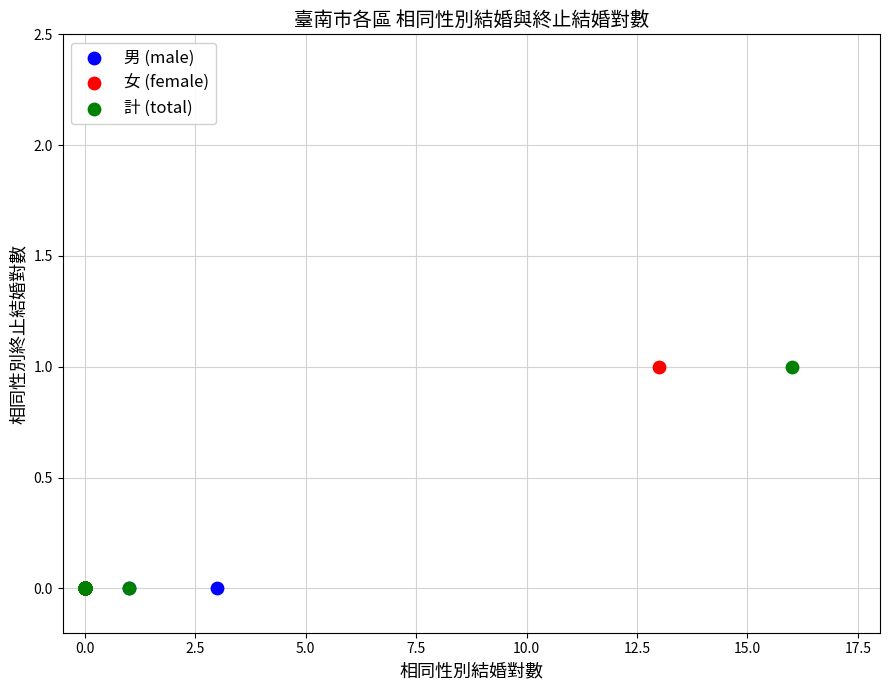

What are all the series names shown in the legend?

男 (male), 女 (female), 計 (total)